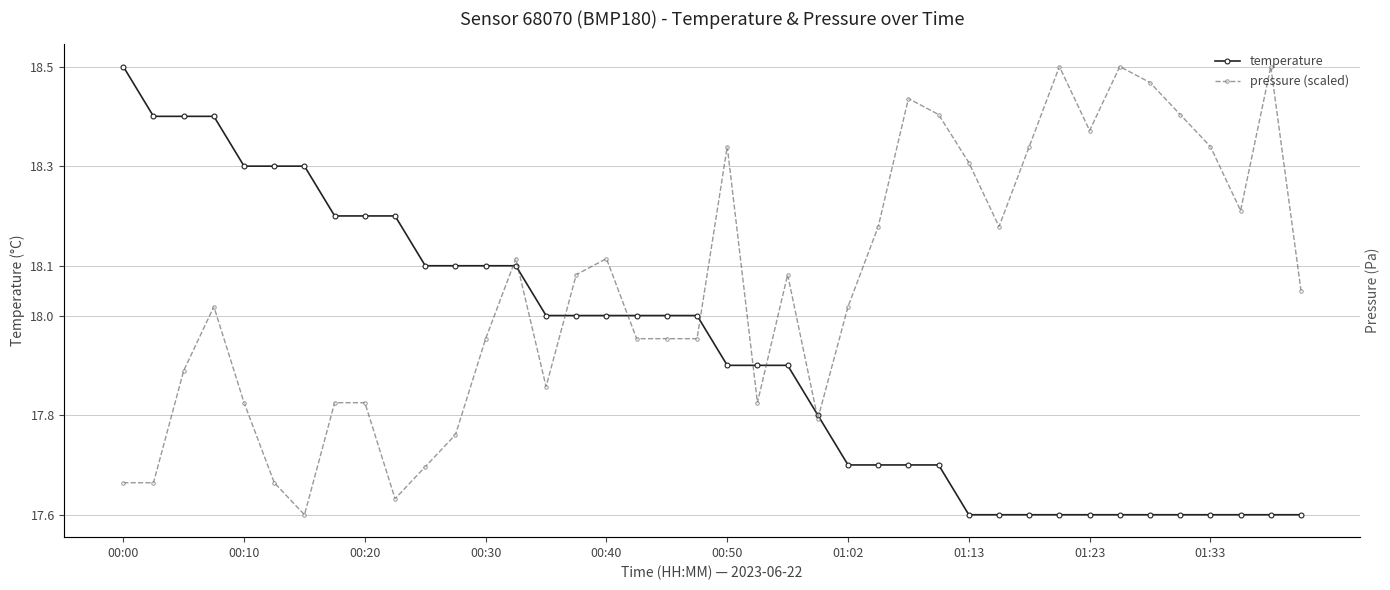

How many temperature values are between 17 and 18?

26